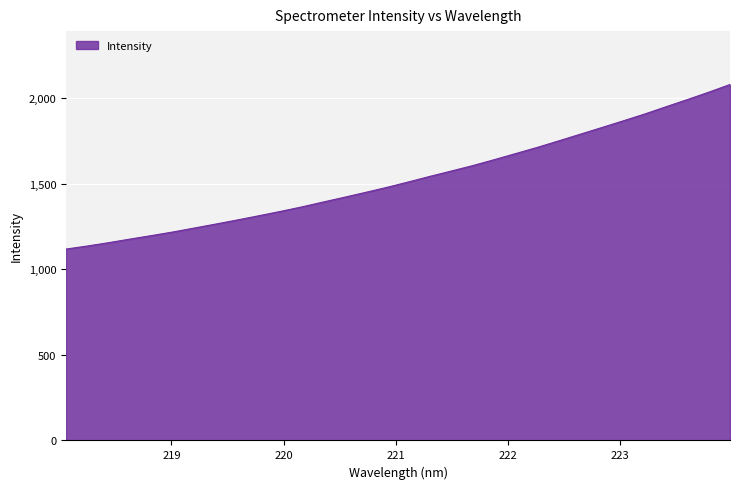

What is the greatest value displayed?

2078.3